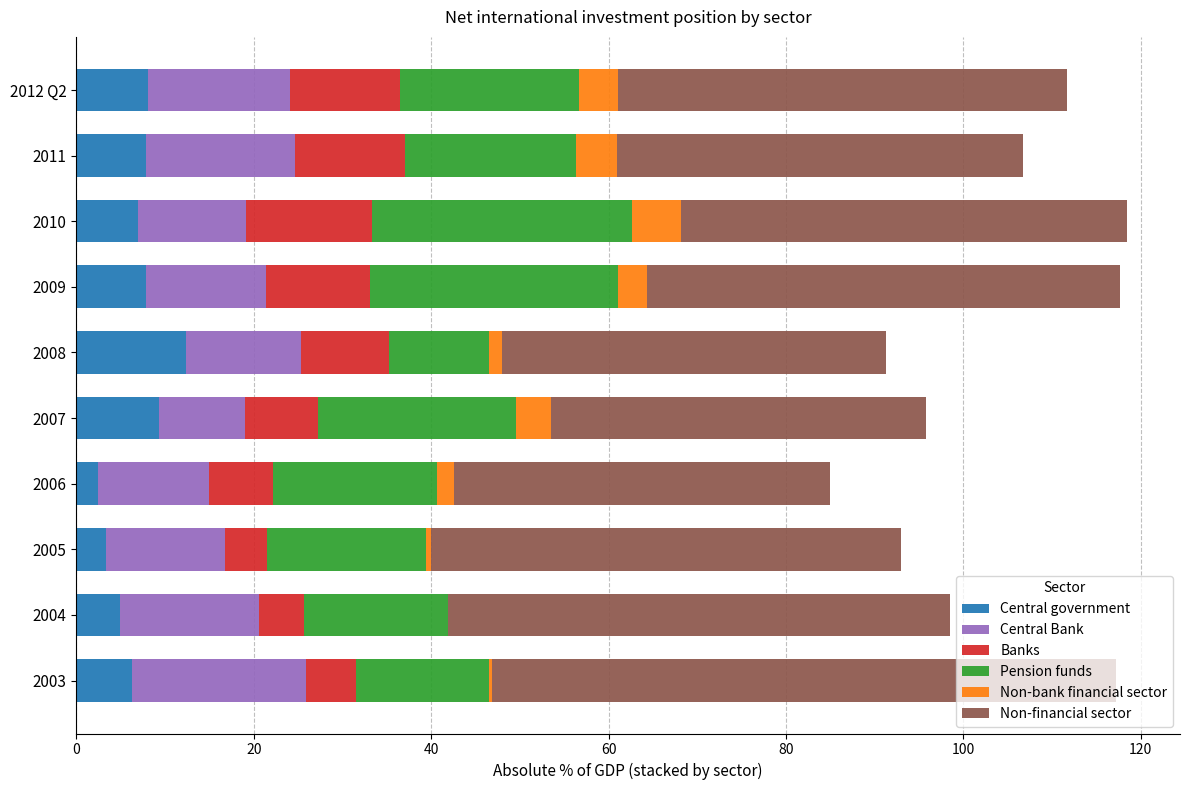

What value does the Central government series have at 2009?

7.8